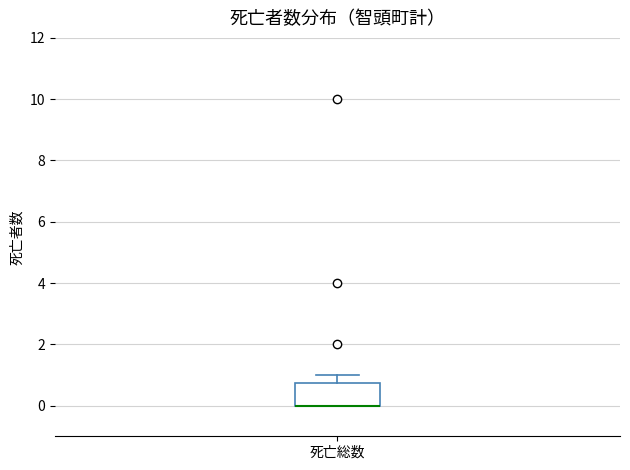

Where is the lower edge of the box for 死亡総数 on the y-axis? The values are not printed on the chart, so give them approximately, as read against the axis.

0.0